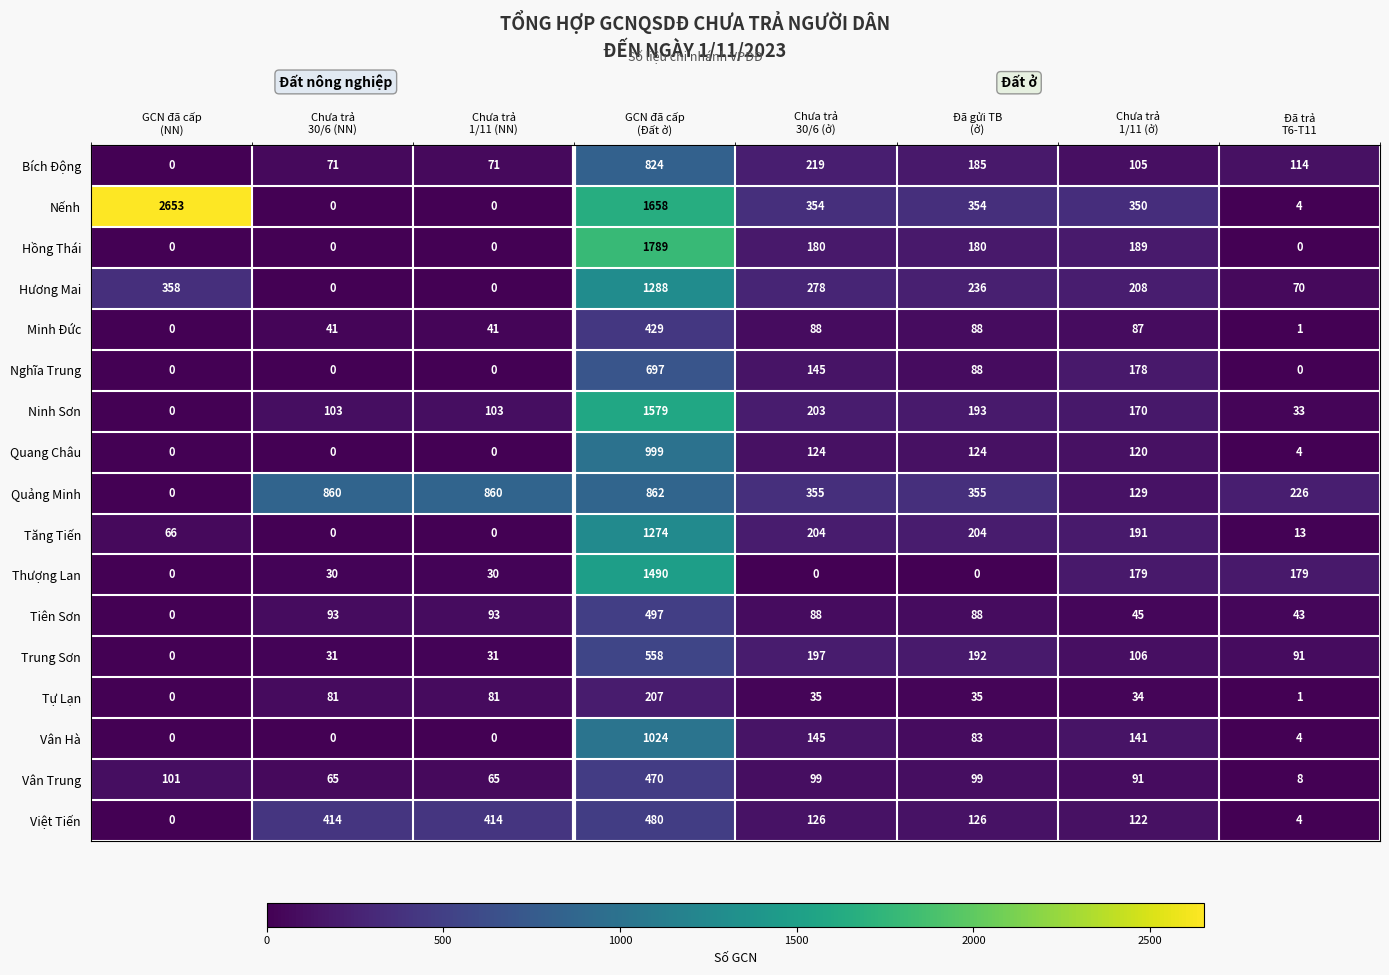

Between Chưa trả
30/6 (NN) and Đã gửi TB
(ở), which series saw the biggest shift?

Quảng Minh